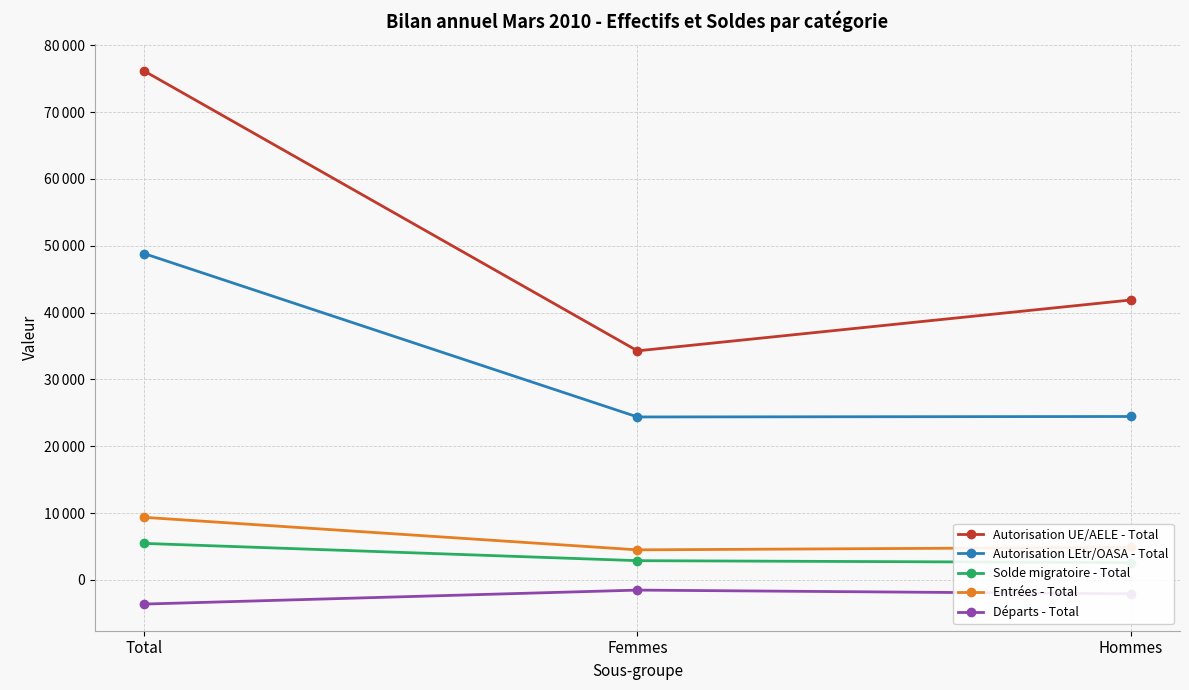

What is the difference between the maximum and minimum values in the Entrées - Total series?

4867